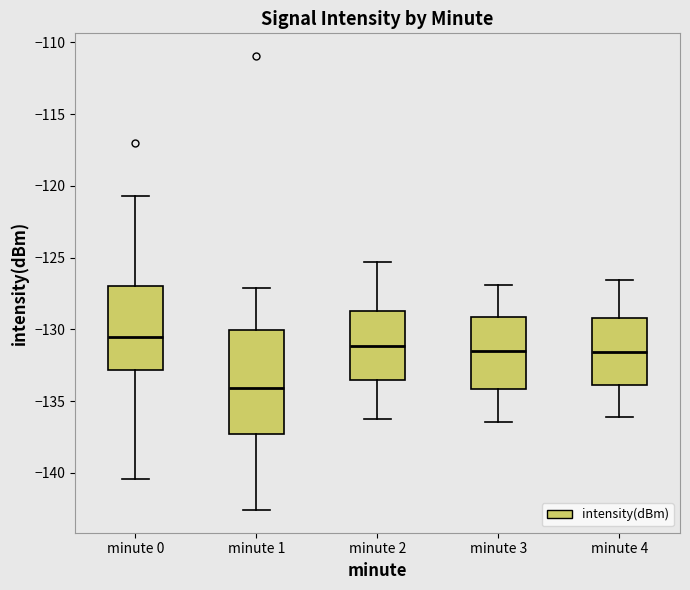

Reading left to right, read every box against the y-axis: the position of its median line, the range the box covers, and the ends of its whiskers. The values are not printed on the chart, so give them approximately, as read against the axis.

minute 0: median -130.5, box -133.0 to -127.0, whiskers -140.5 to -120.5
minute 1: median -134.0, box -137.5 to -130.0, whiskers -142.5 to -127.0
minute 2: median -131.0, box -133.5 to -128.5, whiskers -136.0 to -125.5
minute 3: median -131.5, box -134.0 to -129.0, whiskers -136.5 to -127.0
minute 4: median -131.5, box -134.0 to -129.0, whiskers -136.0 to -126.5